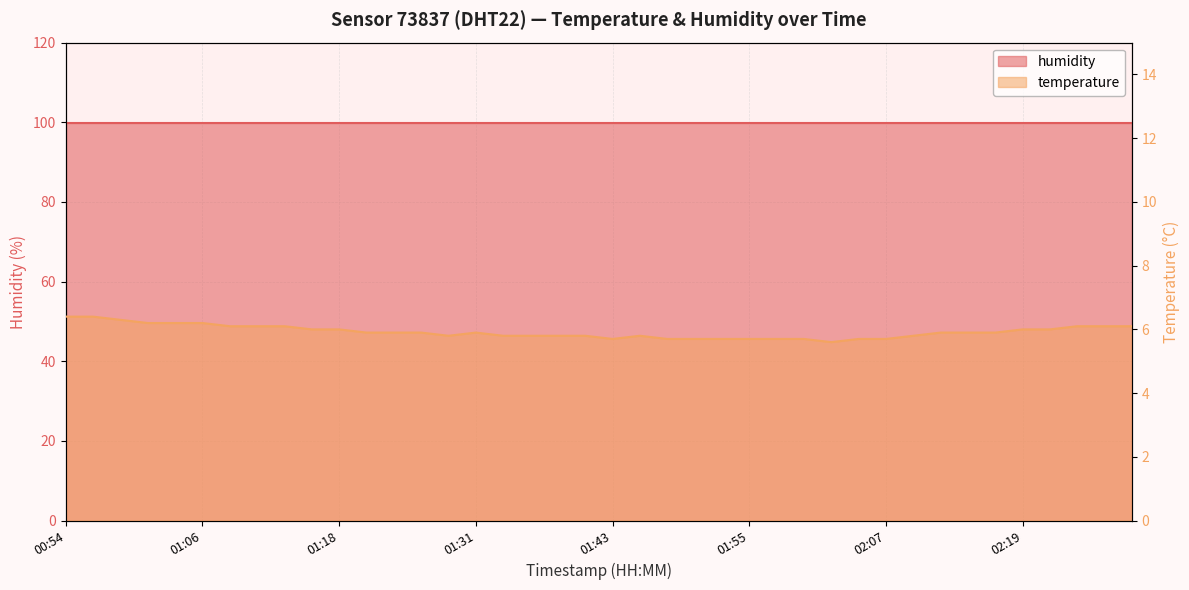

What is the difference between the values at 02:27 and 02:10?

0.3